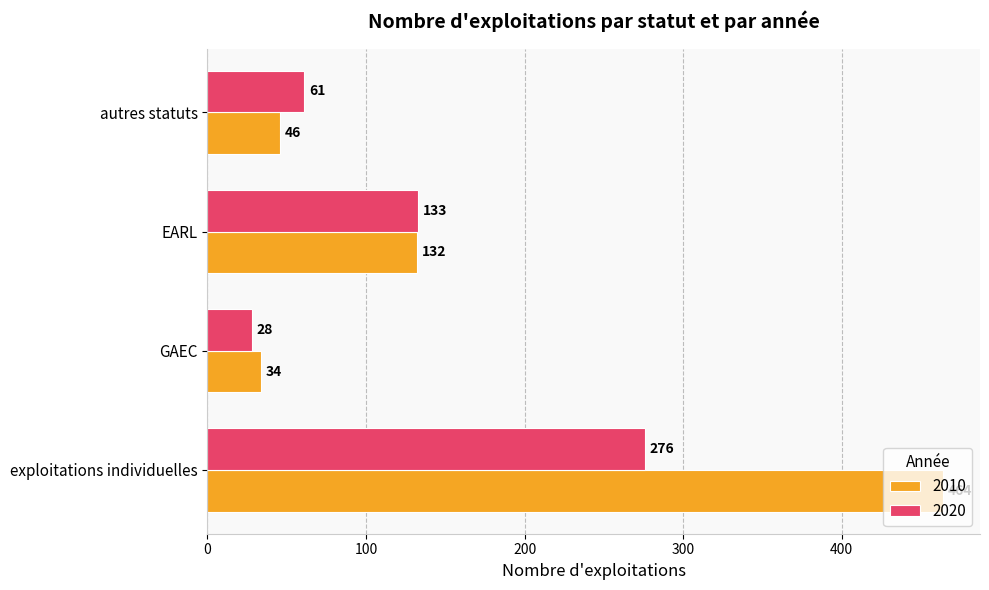

Which series has the largest total across all categories?

2010